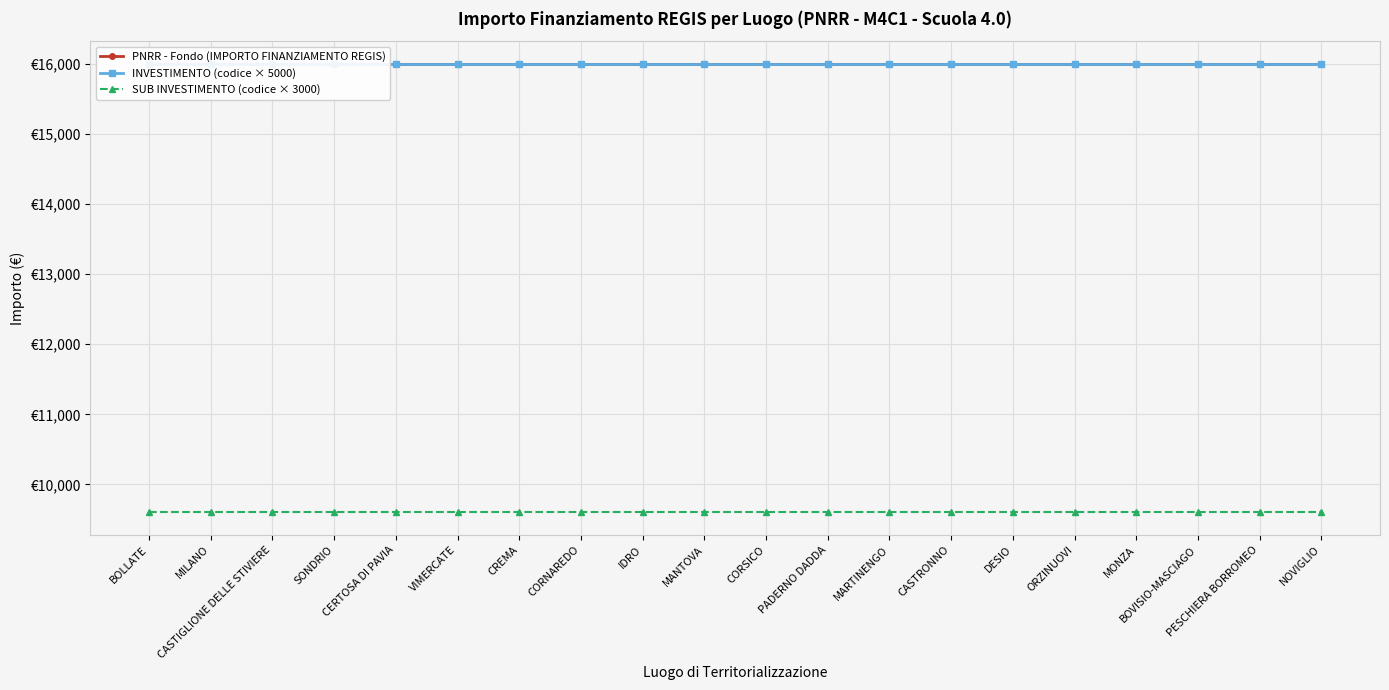

What is the minimum value for SUB INVESTIMENTO (codice × 3000)?

9600